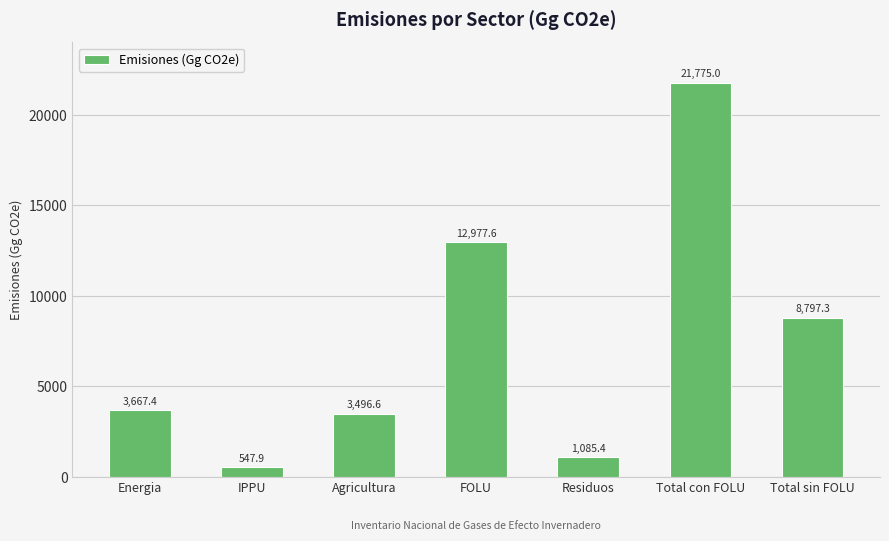

Reading right to left, extract all data points from this chart.

8797.3	21775.0	1085.4	12977.6	3496.6	547.9	3667.4